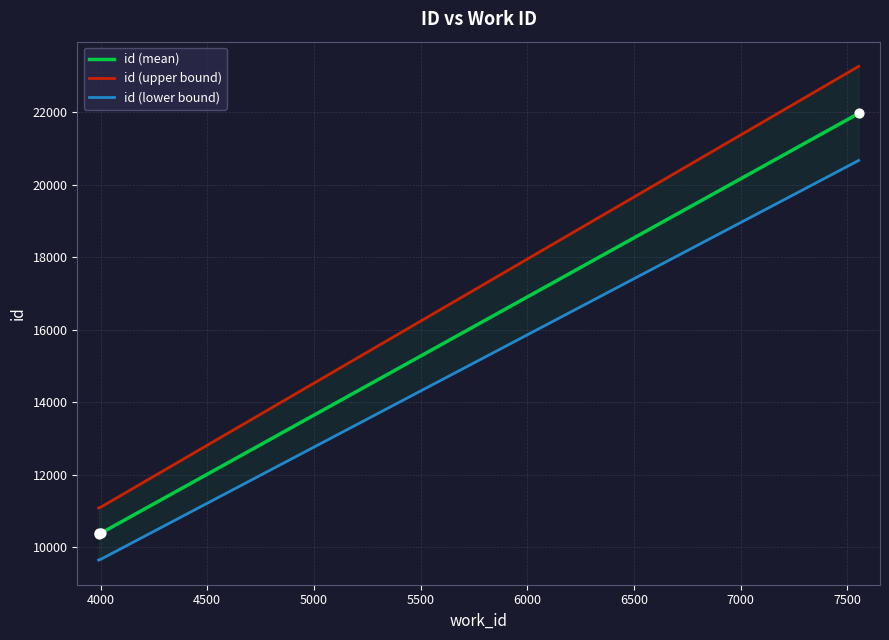

Approximately how many times larger is the value at 3991 compared to 4000?

1.0